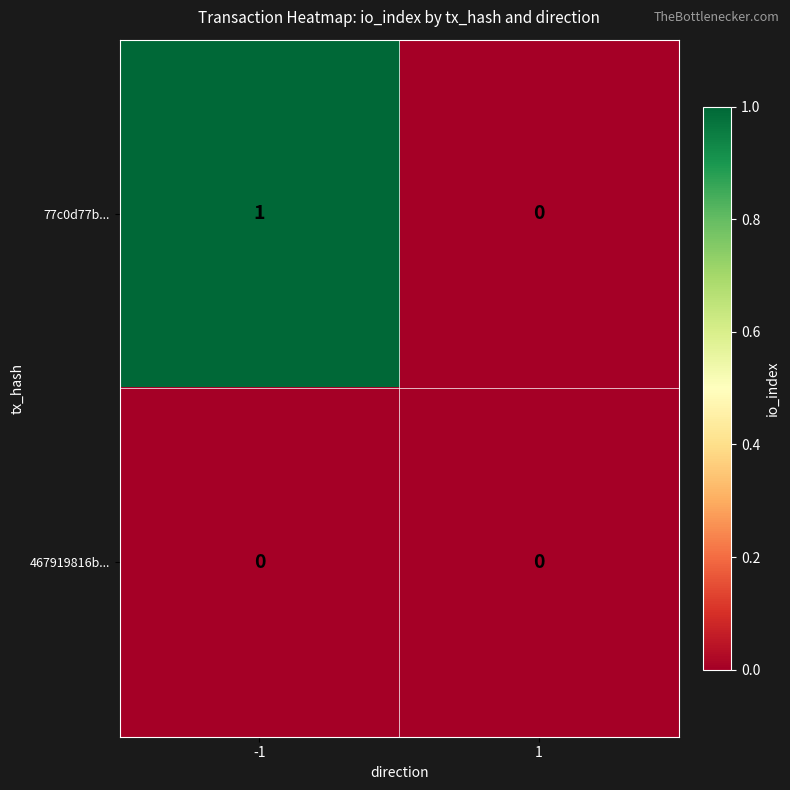

Which series changed the most between -1 and 1?

77c0d77b...